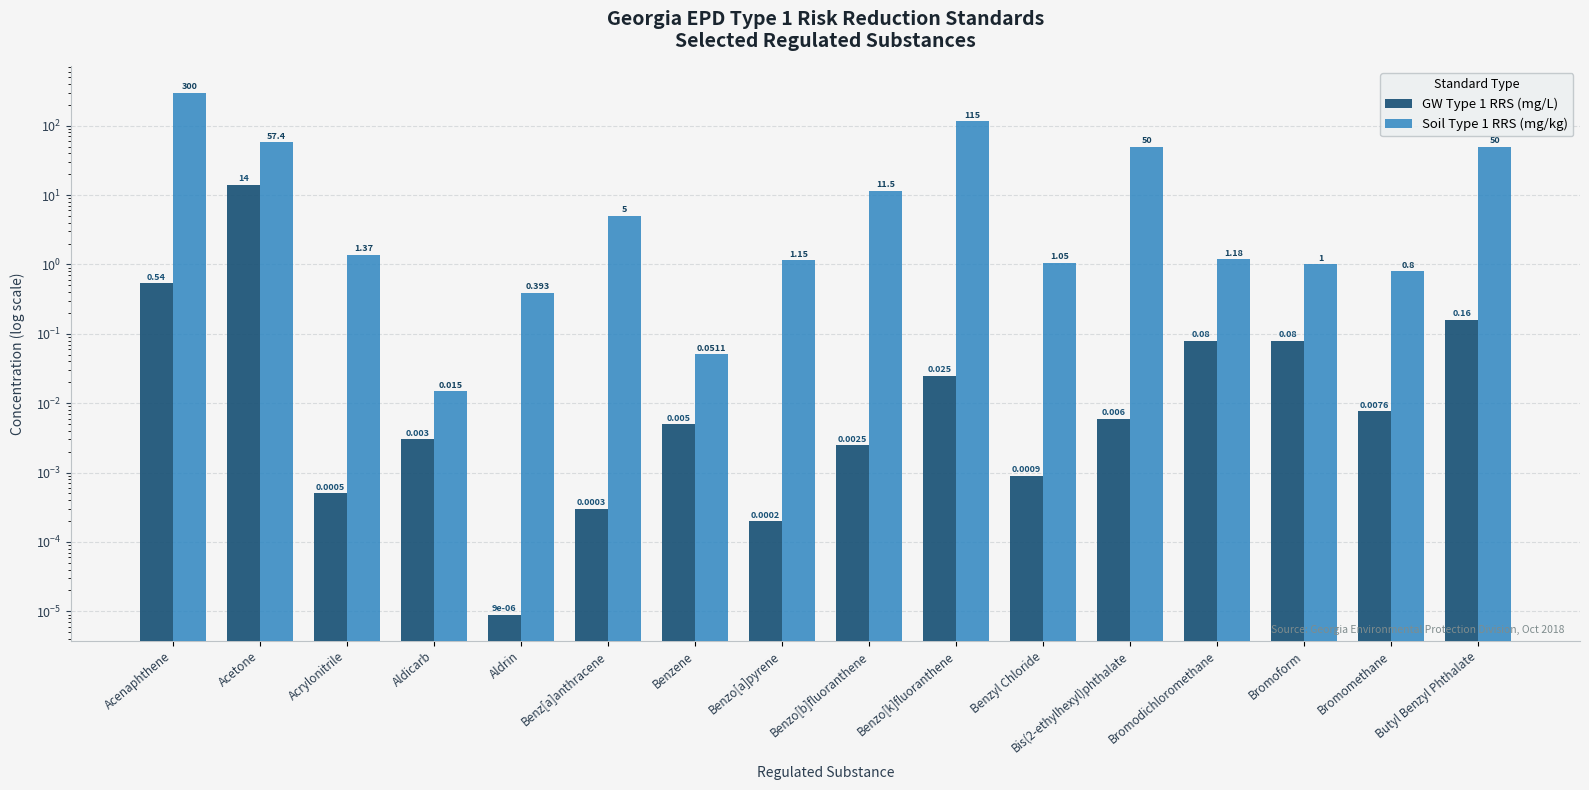

Which has a higher value, Benzo[k]fluoranthene or Benz[a]anthracene?

Benzo[k]fluoranthene